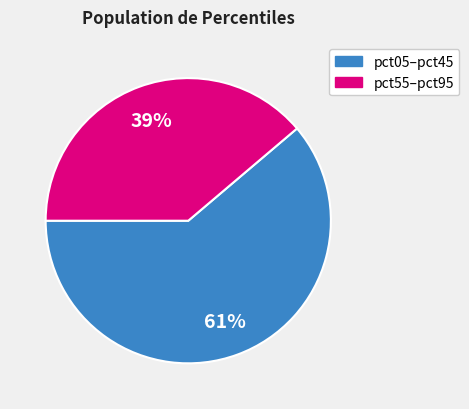

Is there a majority slice in this chart?

Yes